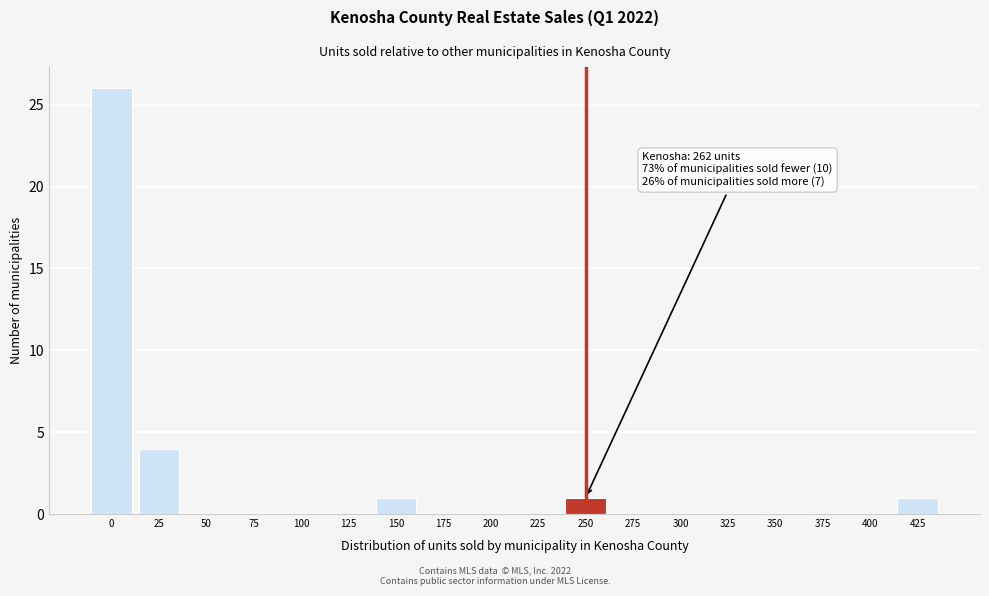

Reading right to left, transcribe all the data shown in this chart.

425=1	400=0	375=0	350=0	325=0	300=0	275=0	250=1	225=0	200=0	175=0	150=1	125=0	100=0	75=0	50=0	25=4	0=26